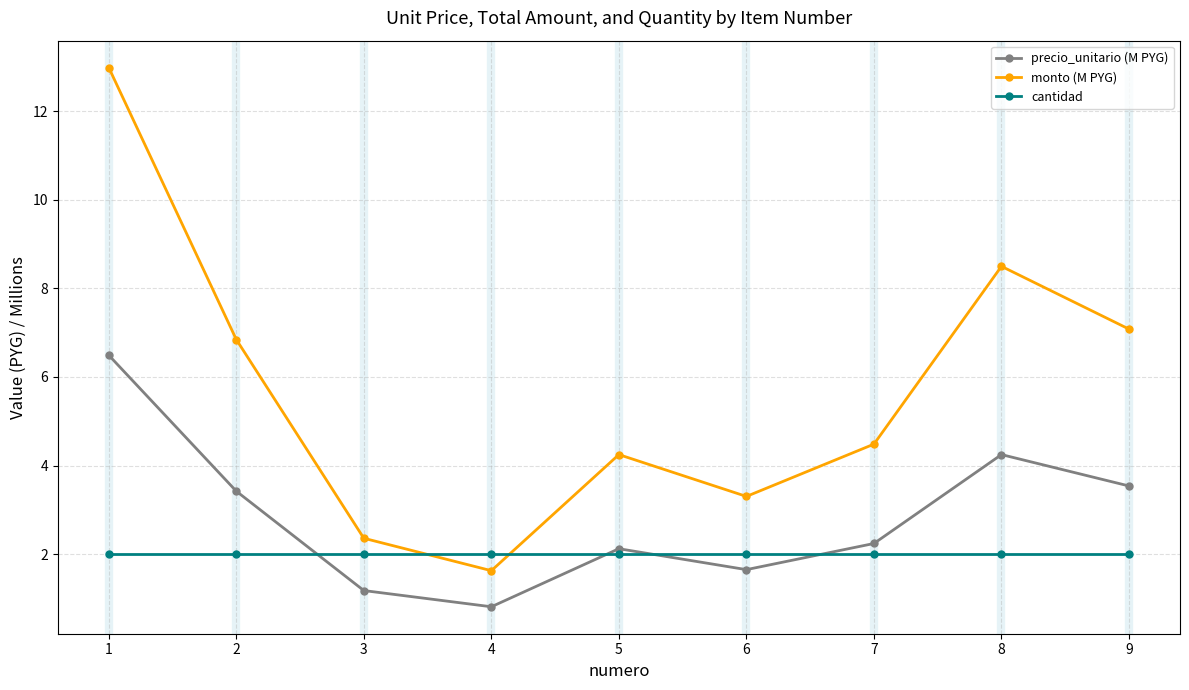

List the series in order of their overall mean, lowest first.

cantidad, precio_unitario (M PYG), monto (M PYG)